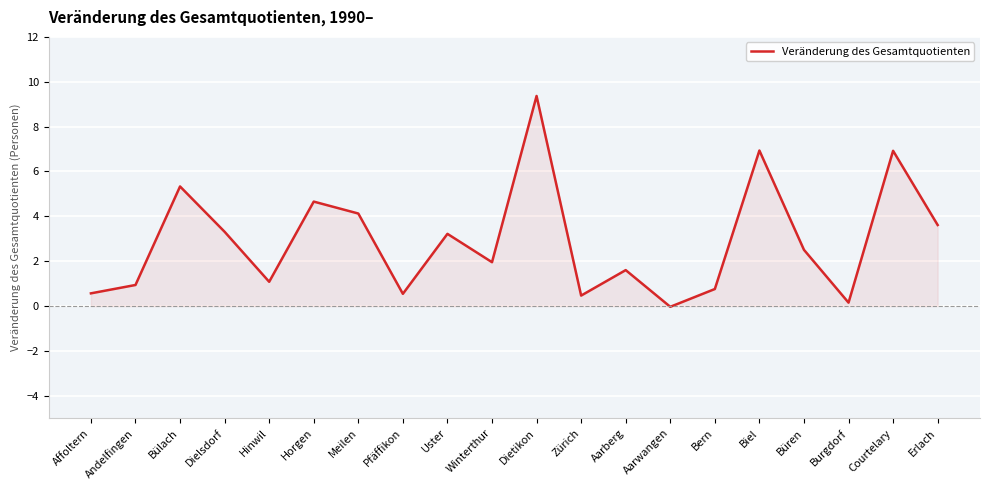

What is the greatest value displayed?

9.4